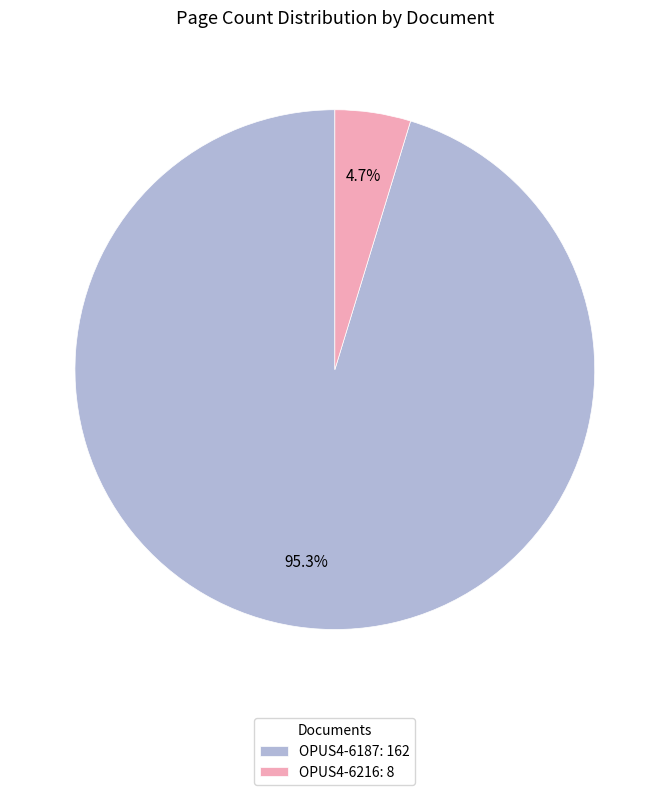

Between OPUS4-6216: 8 and OPUS4-6187: 162, which is larger?

OPUS4-6187: 162